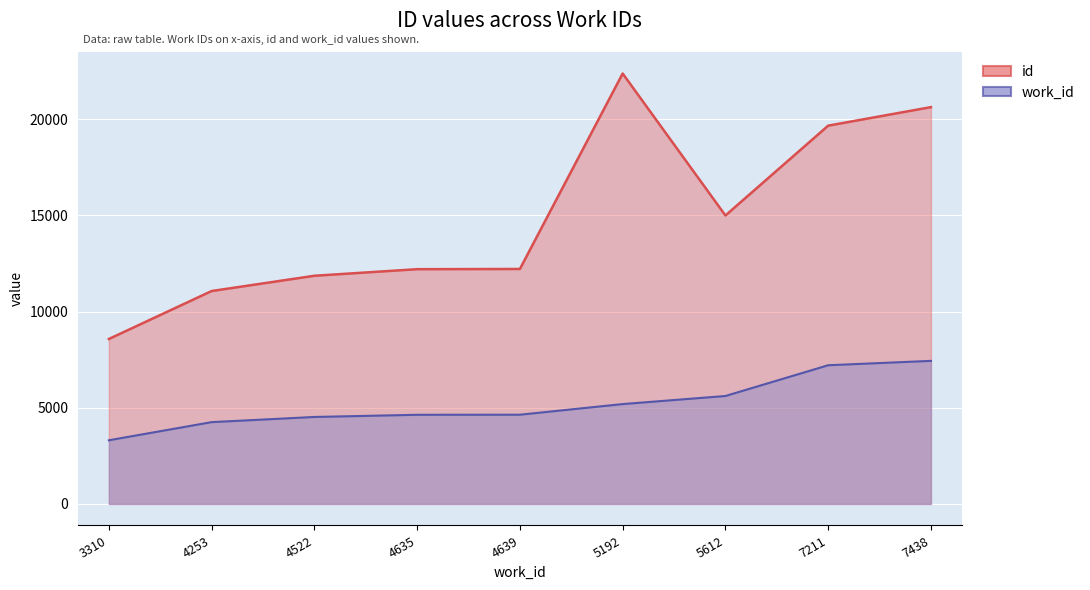

Reading left to right, transcribe all the data shown in this chart.

3310=8576	4253=11069	4522=11863	4635=12205	4639=12216	5192=22377	5612=14997	7211=19667	7438=20630